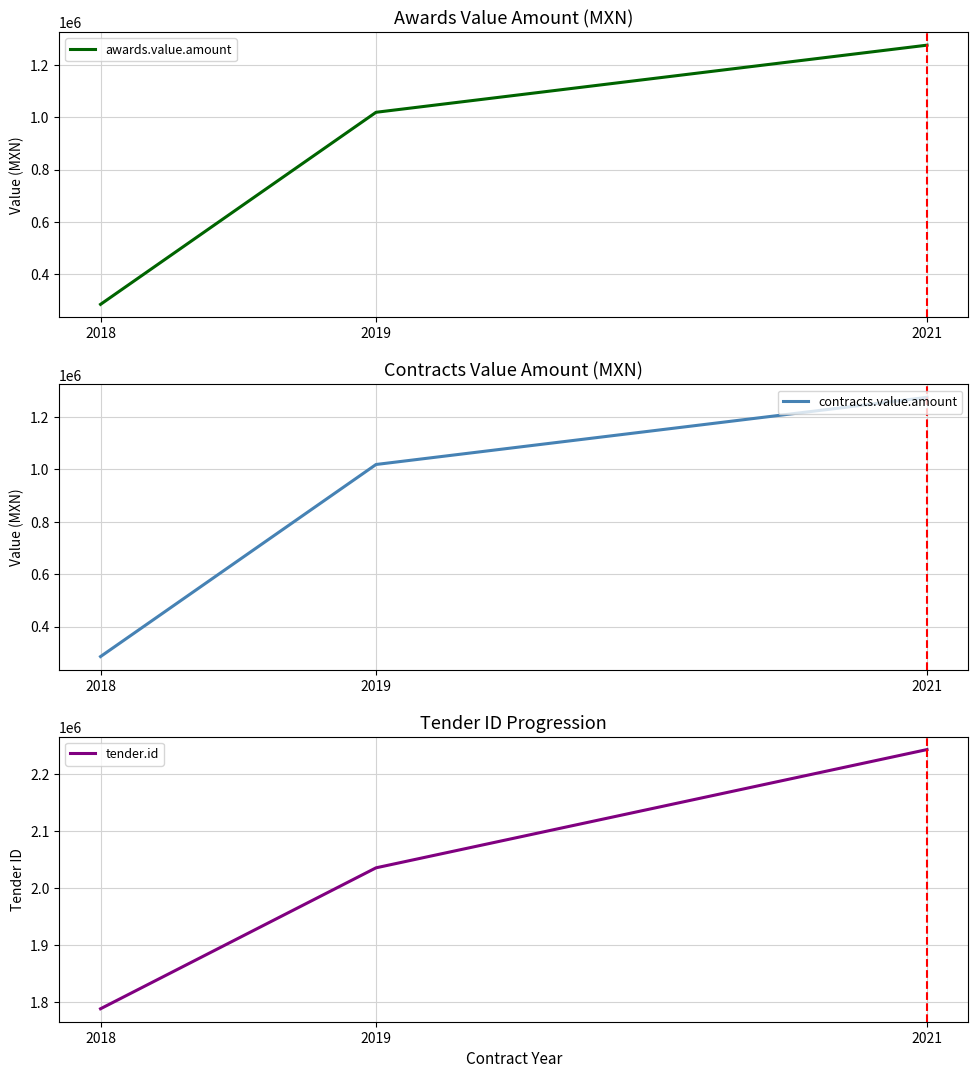

Which has a higher value, 2018 or 2019?

2019